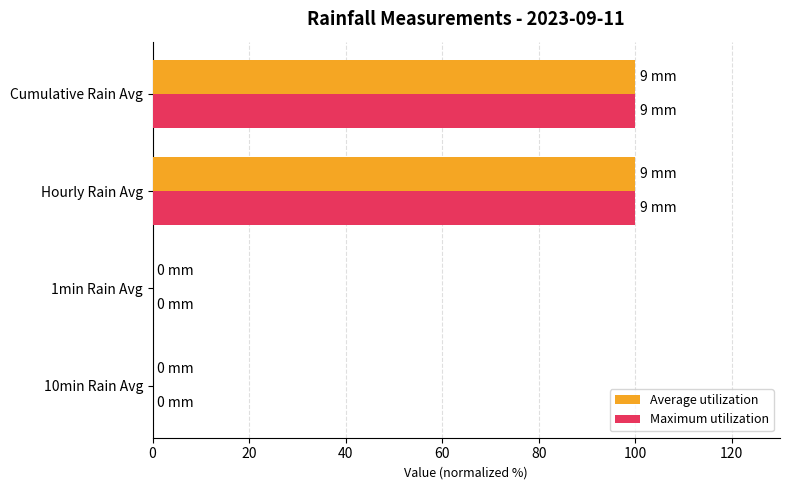

Is it true that Maximum utilization equals 53 at Hourly Rain Avg?

False